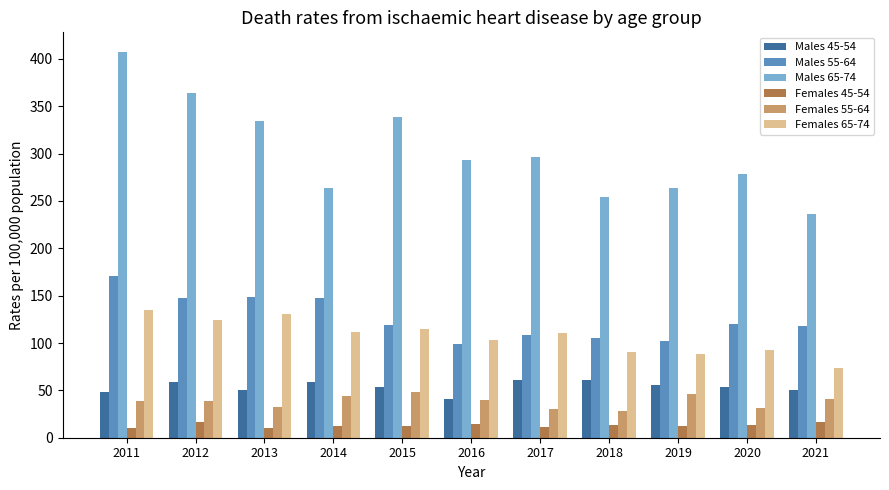

What is the sum of all Females 65-74 values?

1174.9